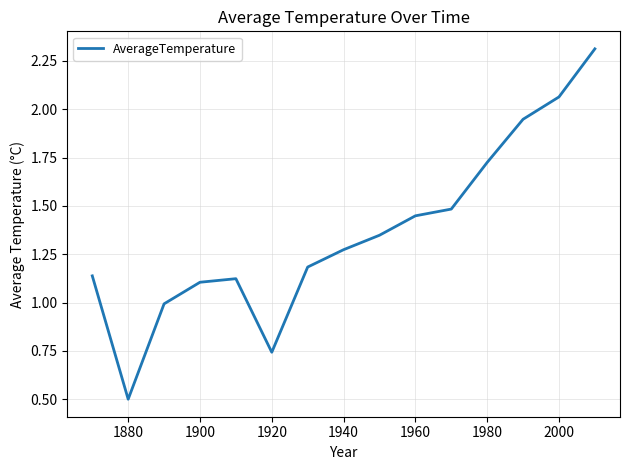

What is the minimum value shown in the chart?

0.5